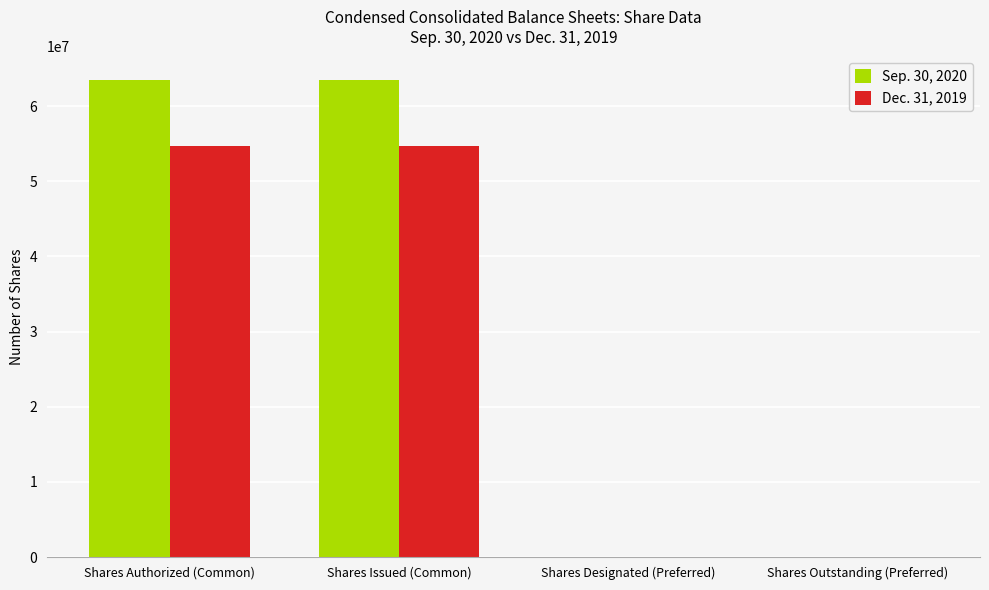

Which series has the largest total across all categories?

Sep. 30, 2020